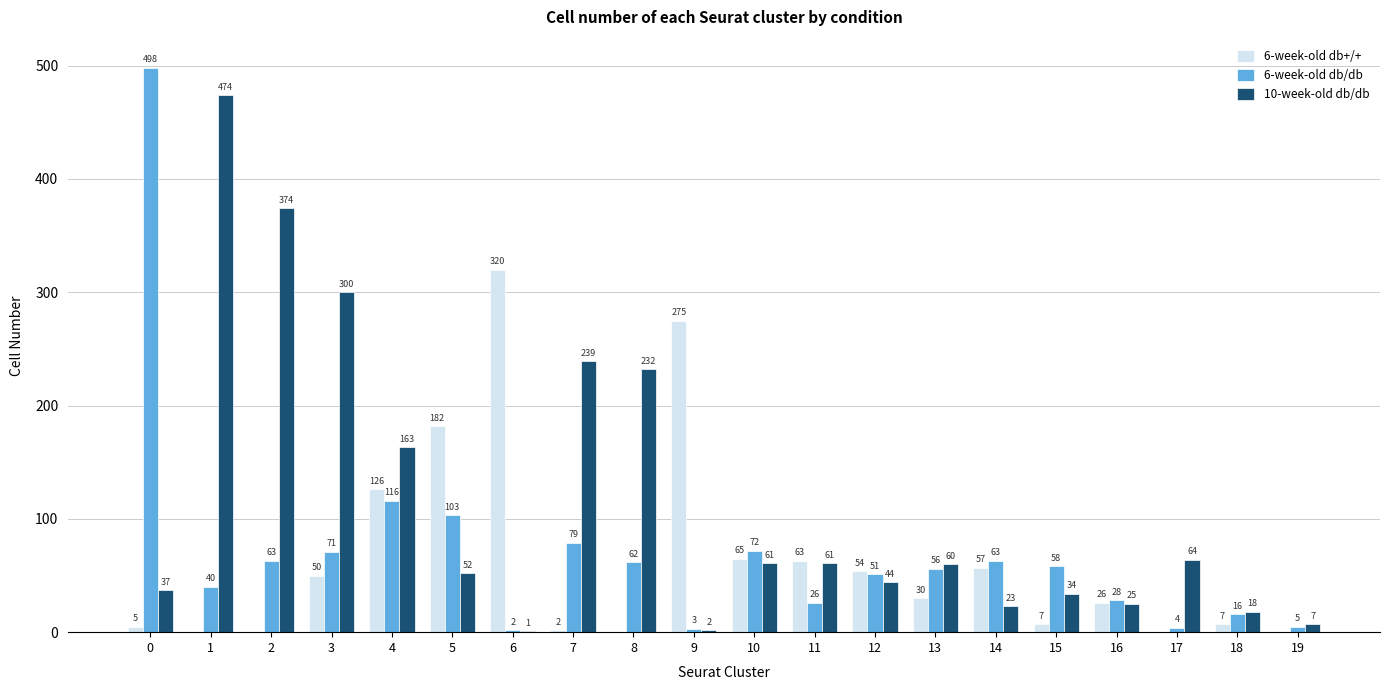

Reading left to right, what are all the values shown in this chart?

6-week-old db+/+: 0=5	1=0	2=0	3=50	4=126	5=182	6=320	7=2	8=0	9=275	10=65	11=63	12=54	13=30	14=57	15=7	16=26	17=0	18=7	19=0
6-week-old db/db: 0=498	1=40	2=63	3=71	4=116	5=103	6=2	7=79	8=62	9=3	10=72	11=26	12=51	13=56	14=63	15=58	16=28	17=4	18=16	19=5
10-week-old db/db: 0=37	1=474	2=374	3=300	4=163	5=52	6=1	7=239	8=232	9=2	10=61	11=61	12=44	13=60	14=23	15=34	16=25	17=64	18=18	19=7